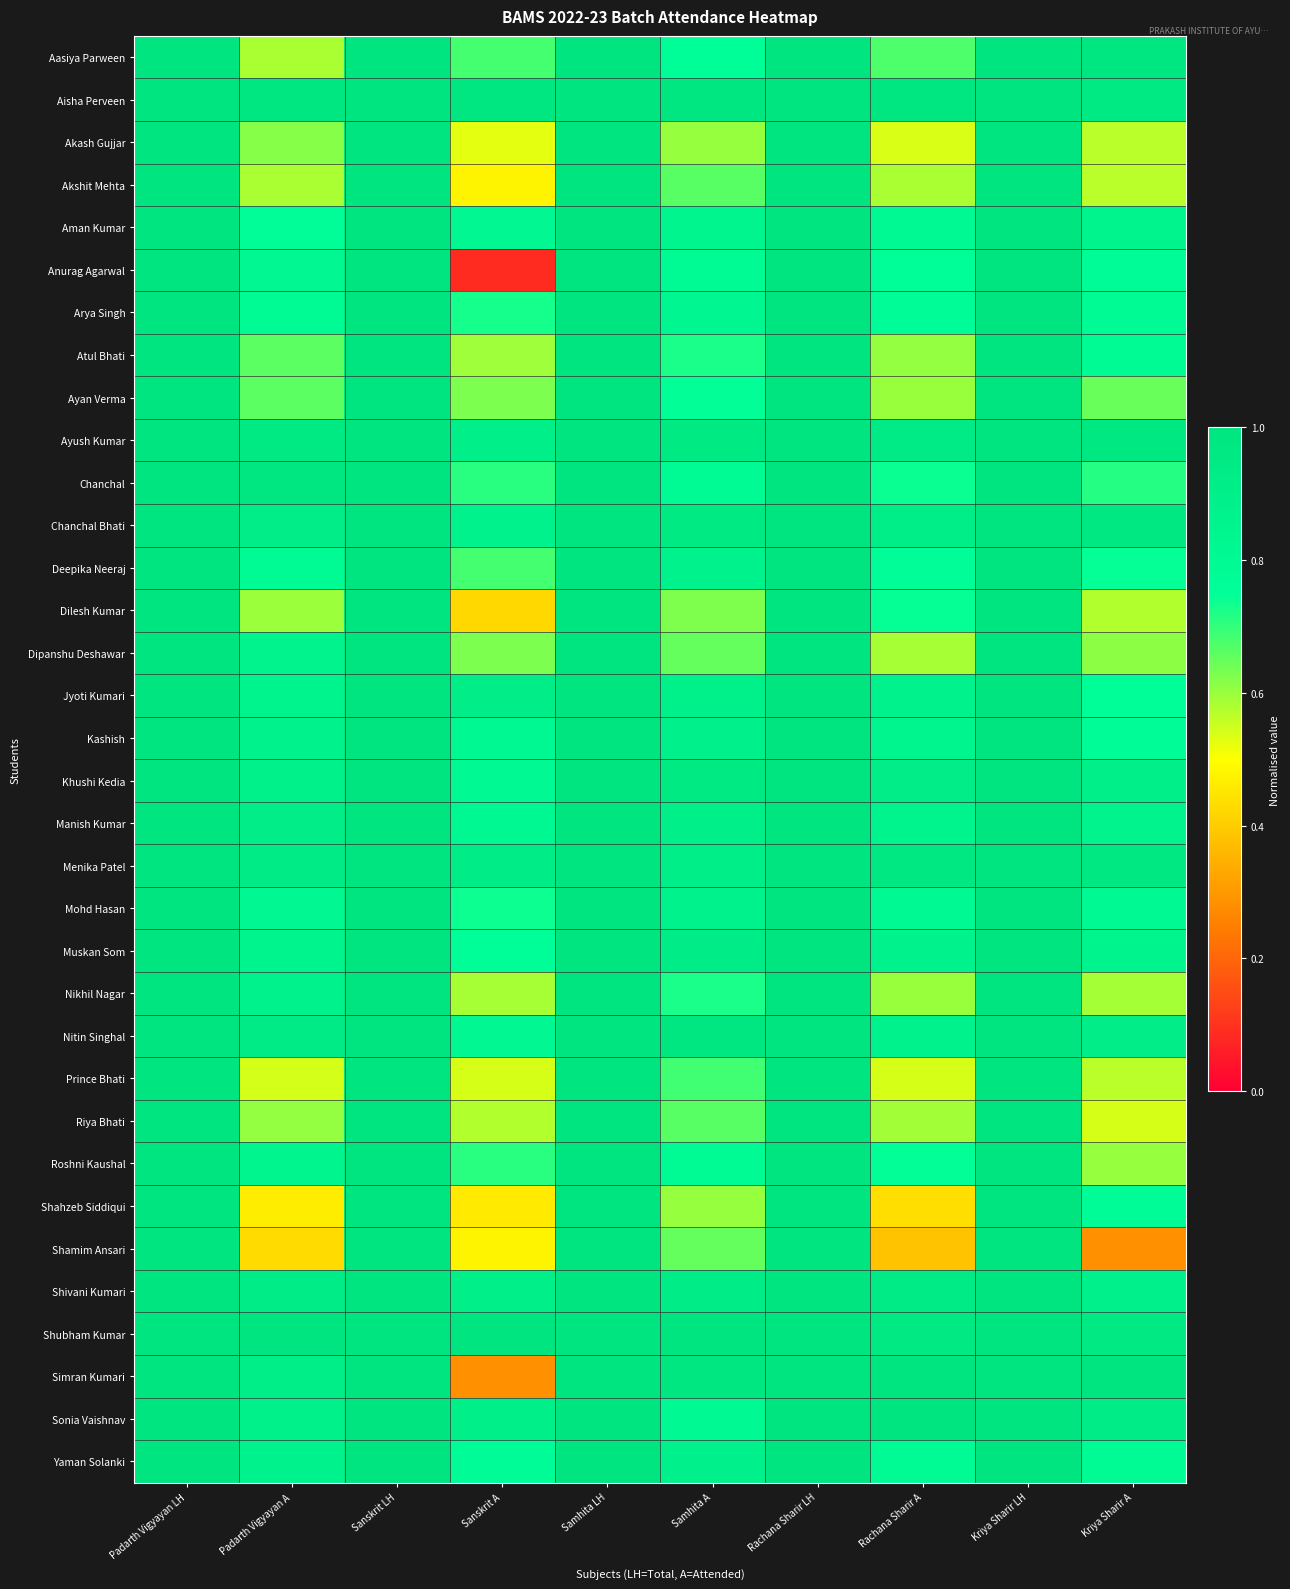

Reading left to right, what are all the values shown in this chart?

Aasiya Parween: Padarth Vigyayan LH=1.0	Padarth Vigyayan A=0.6	Sanskrit LH=1.0	Sanskrit A=0.7	Samhita LH=1.0	Samhita A=0.8	Rachana Sharir LH=1.0	Rachana Sharir A=0.7	Kriya Sharir LH=1.0	Kriya Sharir A=1.0
Aisha Perveen: Padarth Vigyayan LH=1.0	Padarth Vigyayan A=1.0	Sanskrit LH=1.0	Sanskrit A=1.0	Samhita LH=1.0	Samhita A=1.0	Rachana Sharir LH=1.0	Rachana Sharir A=1.0	Kriya Sharir LH=1.0	Kriya Sharir A=1.0
Akash Gujjar: Padarth Vigyayan LH=1.0	Padarth Vigyayan A=0.6	Sanskrit LH=1.0	Sanskrit A=0.5	Samhita LH=1.0	Samhita A=0.6	Rachana Sharir LH=1.0	Rachana Sharir A=0.5	Kriya Sharir LH=1.0	Kriya Sharir A=0.6
Akshit Mehta: Padarth Vigyayan LH=1.0	Padarth Vigyayan A=0.6	Sanskrit LH=1.0	Sanskrit A=0.5	Samhita LH=1.0	Samhita A=0.7	Rachana Sharir LH=1.0	Rachana Sharir A=0.6	Kriya Sharir LH=1.0	Kriya Sharir A=0.6
Aman Kumar: Padarth Vigyayan LH=1.0	Padarth Vigyayan A=0.8	Sanskrit LH=1.0	Sanskrit A=0.8	Samhita LH=1.0	Samhita A=0.8	Rachana Sharir LH=1.0	Rachana Sharir A=0.8	Kriya Sharir LH=1.0	Kriya Sharir A=0.8
Anurag Agarwal: Padarth Vigyayan LH=1.0	Padarth Vigyayan A=0.8	Sanskrit LH=1.0	Sanskrit A=0.1	Samhita LH=1.0	Samhita A=0.8	Rachana Sharir LH=1.0	Rachana Sharir A=0.8	Kriya Sharir LH=1.0	Kriya Sharir A=0.8
Arya Singh: Padarth Vigyayan LH=1.0	Padarth Vigyayan A=0.8	Sanskrit LH=1.0	Sanskrit A=0.7	Samhita LH=1.0	Samhita A=0.8	Rachana Sharir LH=1.0	Rachana Sharir A=0.8	Kriya Sharir LH=1.0	Kriya Sharir A=0.8
Atul Bhati: Padarth Vigyayan LH=1.0	Padarth Vigyayan A=0.7	Sanskrit LH=1.0	Sanskrit A=0.6	Samhita LH=1.0	Samhita A=0.7	Rachana Sharir LH=1.0	Rachana Sharir A=0.6	Kriya Sharir LH=1.0	Kriya Sharir A=0.8
Ayan Verma: Padarth Vigyayan LH=1.0	Padarth Vigyayan A=0.7	Sanskrit LH=1.0	Sanskrit A=0.6	Samhita LH=1.0	Samhita A=0.7	Rachana Sharir LH=1.0	Rachana Sharir A=0.6	Kriya Sharir LH=1.0	Kriya Sharir A=0.6
Ayush Kumar: Padarth Vigyayan LH=1.0	Padarth Vigyayan A=1.0	Sanskrit LH=1.0	Sanskrit A=0.9	Samhita LH=1.0	Samhita A=1.0	Rachana Sharir LH=1.0	Rachana Sharir A=0.9	Kriya Sharir LH=1.0	Kriya Sharir A=1.0
Chanchal: Padarth Vigyayan LH=1.0	Padarth Vigyayan A=1.0	Sanskrit LH=1.0	Sanskrit A=0.7	Samhita LH=1.0	Samhita A=0.8	Rachana Sharir LH=1.0	Rachana Sharir A=0.7	Kriya Sharir LH=1.0	Kriya Sharir A=0.7
Chanchal Bhati: Padarth Vigyayan LH=1.0	Padarth Vigyayan A=0.9	Sanskrit LH=1.0	Sanskrit A=0.9	Samhita LH=1.0	Samhita A=1.0	Rachana Sharir LH=1.0	Rachana Sharir A=0.9	Kriya Sharir LH=1.0	Kriya Sharir A=1.0
Deepika Neeraj: Padarth Vigyayan LH=1.0	Padarth Vigyayan A=0.8	Sanskrit LH=1.0	Sanskrit A=0.7	Samhita LH=1.0	Samhita A=0.9	Rachana Sharir LH=1.0	Rachana Sharir A=0.8	Kriya Sharir LH=1.0	Kriya Sharir A=0.7
Dilesh Kumar: Padarth Vigyayan LH=1.0	Padarth Vigyayan A=0.6	Sanskrit LH=1.0	Sanskrit A=0.4	Samhita LH=1.0	Samhita A=0.6	Rachana Sharir LH=1.0	Rachana Sharir A=0.7	Kriya Sharir LH=1.0	Kriya Sharir A=0.6
Dipanshu Deshawar: Padarth Vigyayan LH=1.0	Padarth Vigyayan A=0.9	Sanskrit LH=1.0	Sanskrit A=0.6	Samhita LH=1.0	Samhita A=0.7	Rachana Sharir LH=1.0	Rachana Sharir A=0.6	Kriya Sharir LH=1.0	Kriya Sharir A=0.6
Jyoti Kumari: Padarth Vigyayan LH=1.0	Padarth Vigyayan A=0.9	Sanskrit LH=1.0	Sanskrit A=0.9	Samhita LH=1.0	Samhita A=0.9	Rachana Sharir LH=1.0	Rachana Sharir A=0.9	Kriya Sharir LH=1.0	Kriya Sharir A=0.8
Kashish: Padarth Vigyayan LH=1.0	Padarth Vigyayan A=0.9	Sanskrit LH=1.0	Sanskrit A=0.8	Samhita LH=1.0	Samhita A=0.9	Rachana Sharir LH=1.0	Rachana Sharir A=0.8	Kriya Sharir LH=1.0	Kriya Sharir A=0.8
Khushi Kedia: Padarth Vigyayan LH=1.0	Padarth Vigyayan A=0.9	Sanskrit LH=1.0	Sanskrit A=0.8	Samhita LH=1.0	Samhita A=1.0	Rachana Sharir LH=1.0	Rachana Sharir A=0.9	Kriya Sharir LH=1.0	Kriya Sharir A=0.9
Manish Kumar: Padarth Vigyayan LH=1.0	Padarth Vigyayan A=0.9	Sanskrit LH=1.0	Sanskrit A=0.8	Samhita LH=1.0	Samhita A=0.9	Rachana Sharir LH=1.0	Rachana Sharir A=0.9	Kriya Sharir LH=1.0	Kriya Sharir A=0.9
Menika Patel: Padarth Vigyayan LH=1.0	Padarth Vigyayan A=0.9	Sanskrit LH=1.0	Sanskrit A=0.9	Samhita LH=1.0	Samhita A=0.9	Rachana Sharir LH=1.0	Rachana Sharir A=1.0	Kriya Sharir LH=1.0	Kriya Sharir A=1.0
Mohd Hasan: Padarth Vigyayan LH=1.0	Padarth Vigyayan A=0.8	Sanskrit LH=1.0	Sanskrit A=0.7	Samhita LH=1.0	Samhita A=0.9	Rachana Sharir LH=1.0	Rachana Sharir A=0.8	Kriya Sharir LH=1.0	Kriya Sharir A=0.8
Muskan Som: Padarth Vigyayan LH=1.0	Padarth Vigyayan A=0.9	Sanskrit LH=1.0	Sanskrit A=0.8	Samhita LH=1.0	Samhita A=0.9	Rachana Sharir LH=1.0	Rachana Sharir A=0.9	Kriya Sharir LH=1.0	Kriya Sharir A=0.9
Nikhil Nagar: Padarth Vigyayan LH=1.0	Padarth Vigyayan A=0.9	Sanskrit LH=1.0	Sanskrit A=0.6	Samhita LH=1.0	Samhita A=0.7	Rachana Sharir LH=1.0	Rachana Sharir A=0.6	Kriya Sharir LH=1.0	Kriya Sharir A=0.6
Nitin Singhal: Padarth Vigyayan LH=1.0	Padarth Vigyayan A=0.9	Sanskrit LH=1.0	Sanskrit A=0.8	Samhita LH=1.0	Samhita A=1.0	Rachana Sharir LH=1.0	Rachana Sharir A=0.9	Kriya Sharir LH=1.0	Kriya Sharir A=0.9
Prince Bhati: Padarth Vigyayan LH=1.0	Padarth Vigyayan A=0.5	Sanskrit LH=1.0	Sanskrit A=0.5	Samhita LH=1.0	Samhita A=0.7	Rachana Sharir LH=1.0	Rachana Sharir A=0.5	Kriya Sharir LH=1.0	Kriya Sharir A=0.6
Riya Bhati: Padarth Vigyayan LH=1.0	Padarth Vigyayan A=0.6	Sanskrit LH=1.0	Sanskrit A=0.6	Samhita LH=1.0	Samhita A=0.7	Rachana Sharir LH=1.0	Rachana Sharir A=0.6	Kriya Sharir LH=1.0	Kriya Sharir A=0.5
Roshni Kaushal: Padarth Vigyayan LH=1.0	Padarth Vigyayan A=0.8	Sanskrit LH=1.0	Sanskrit A=0.7	Samhita LH=1.0	Samhita A=0.8	Rachana Sharir LH=1.0	Rachana Sharir A=0.7	Kriya Sharir LH=1.0	Kriya Sharir A=0.6
Shahzeb Siddiqui: Padarth Vigyayan LH=1.0	Padarth Vigyayan A=0.5	Sanskrit LH=1.0	Sanskrit A=0.5	Samhita LH=1.0	Samhita A=0.6	Rachana Sharir LH=1.0	Rachana Sharir A=0.4	Kriya Sharir LH=1.0	Kriya Sharir A=0.8
Shamim Ansari: Padarth Vigyayan LH=1.0	Padarth Vigyayan A=0.4	Sanskrit LH=1.0	Sanskrit A=0.5	Samhita LH=1.0	Samhita A=0.7	Rachana Sharir LH=1.0	Rachana Sharir A=0.4	Kriya Sharir LH=1.0	Kriya Sharir A=0.3
Shivani Kumari: Padarth Vigyayan LH=1.0	Padarth Vigyayan A=0.9	Sanskrit LH=1.0	Sanskrit A=0.9	Samhita LH=1.0	Samhita A=0.9	Rachana Sharir LH=1.0	Rachana Sharir A=0.9	Kriya Sharir LH=1.0	Kriya Sharir A=0.9
Shubham Kumar: Padarth Vigyayan LH=1.0	Padarth Vigyayan A=1.0	Sanskrit LH=1.0	Sanskrit A=1.0	Samhita LH=1.0	Samhita A=1.0	Rachana Sharir LH=1.0	Rachana Sharir A=1.0	Kriya Sharir LH=1.0	Kriya Sharir A=1.0
Simran Kumari: Padarth Vigyayan LH=1.0	Padarth Vigyayan A=0.9	Sanskrit LH=1.0	Sanskrit A=0.3	Samhita LH=1.0	Samhita A=1.0	Rachana Sharir LH=1.0	Rachana Sharir A=1.0	Kriya Sharir LH=1.0	Kriya Sharir A=1.0
Sonia Vaishnav: Padarth Vigyayan LH=1.0	Padarth Vigyayan A=0.9	Sanskrit LH=1.0	Sanskrit A=0.9	Samhita LH=1.0	Samhita A=0.8	Rachana Sharir LH=1.0	Rachana Sharir A=1.0	Kriya Sharir LH=1.0	Kriya Sharir A=0.9
Yaman Solanki: Padarth Vigyayan LH=1.0	Padarth Vigyayan A=0.9	Sanskrit LH=1.0	Sanskrit A=0.8	Samhita LH=1.0	Samhita A=0.9	Rachana Sharir LH=1.0	Rachana Sharir A=0.8	Kriya Sharir LH=1.0	Kriya Sharir A=0.8